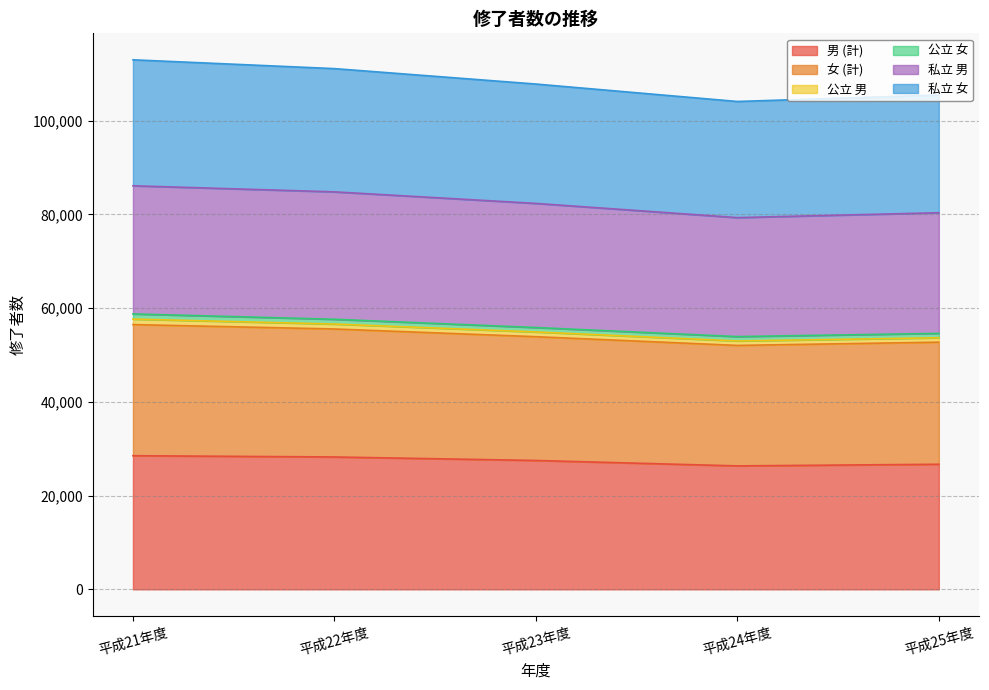

Where does the 男 (計) series first go above 27501?

平成21年度